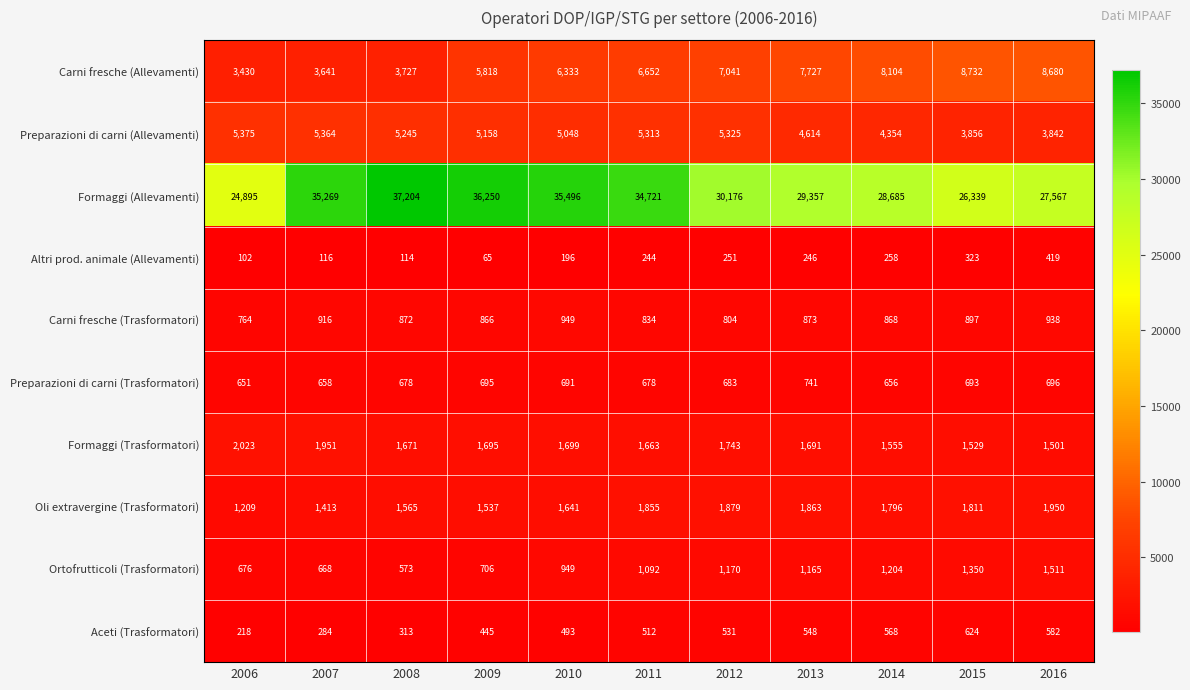

Which series has the largest total across all categories?

Formaggi (Allevamenti)